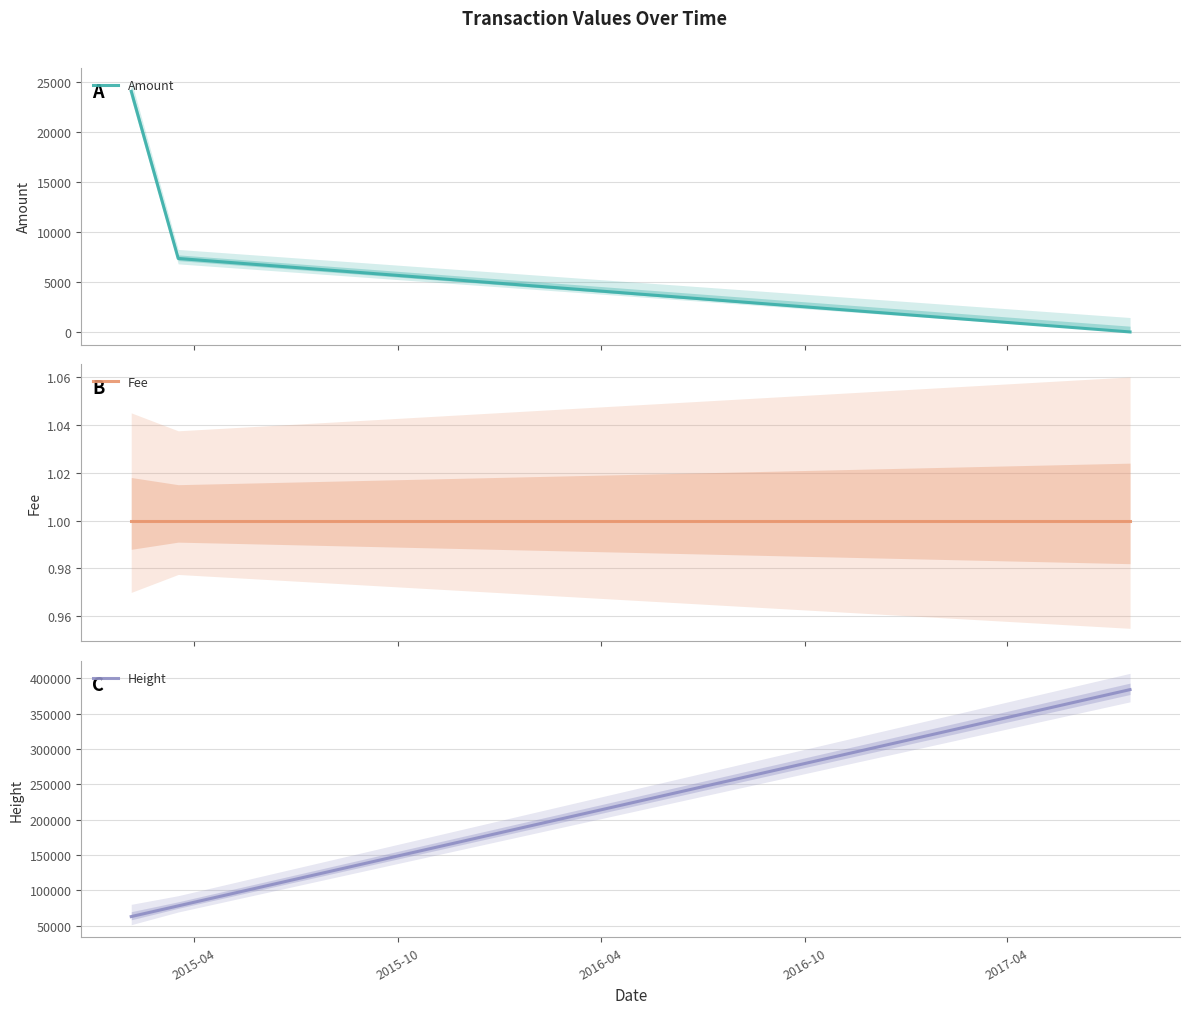

What is the lowest value of the Height series?

62941